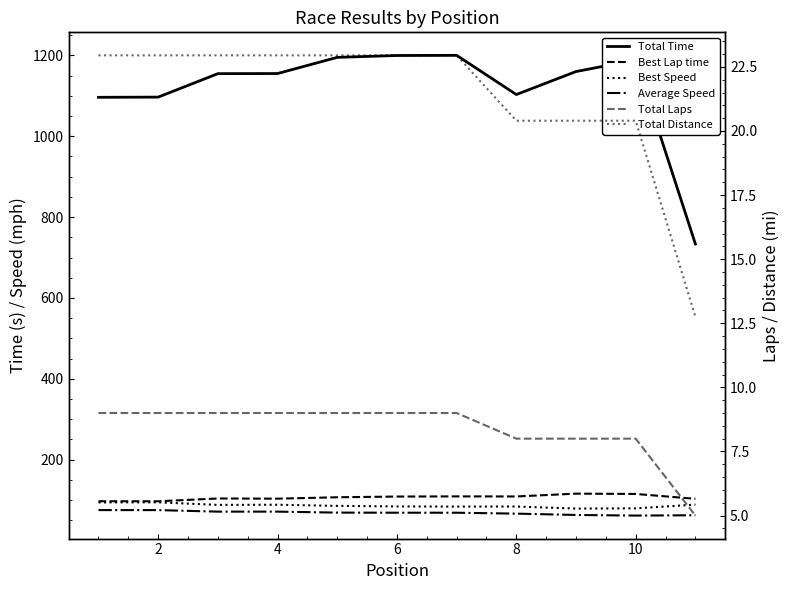

The value of Total Laps at 2 is 9.0. True or false?

True